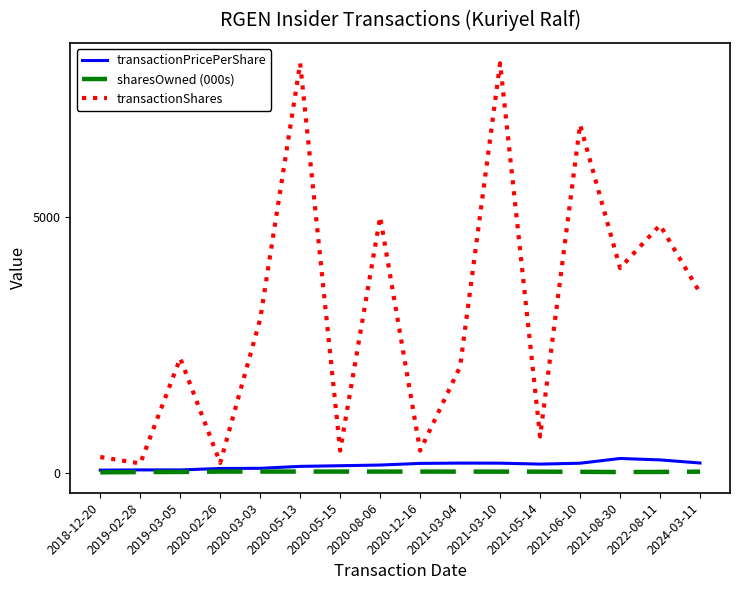

True or false: sharesOwned (000s) has a value of 18.8 at 2019-03-05.

True